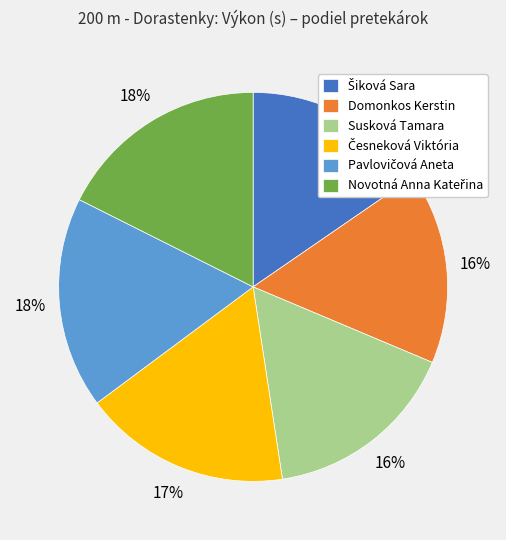

To the nearest percent, what is the average slice percentage?

17%